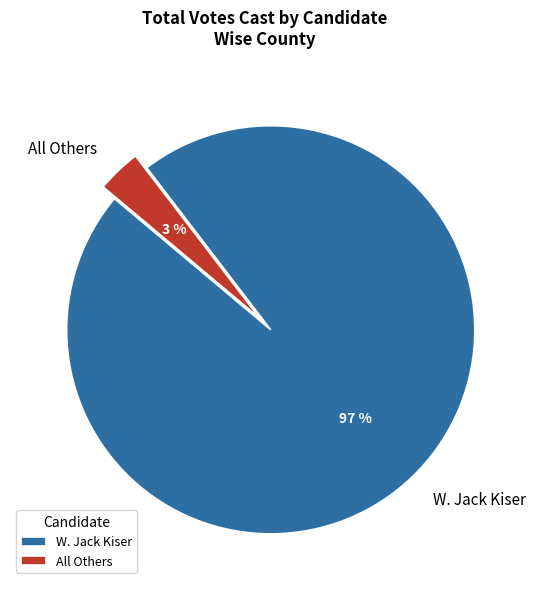

The W. Jack Kiser slice represents 97% of the pie. True or false?

True